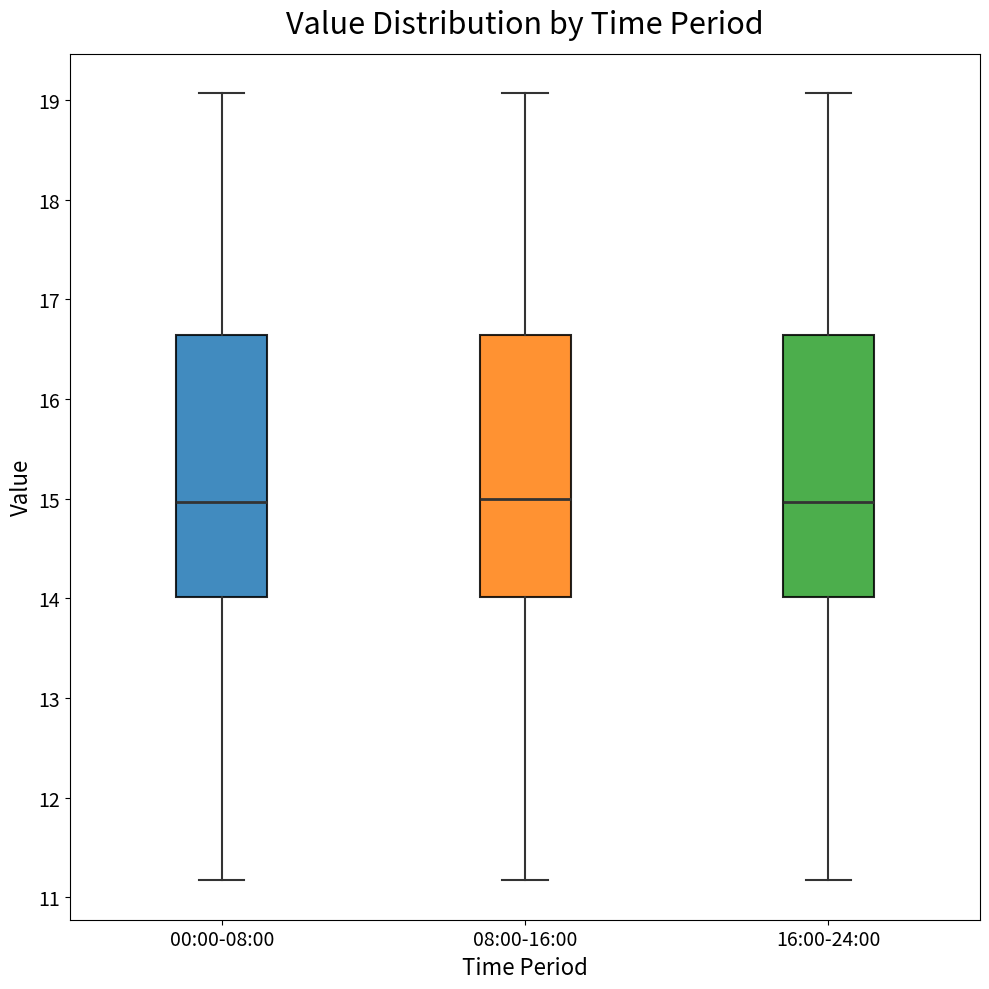

Reading left to right, read every box against the y-axis: the position of its median line, the range the box covers, and the ends of its whiskers. The values are not printed on the chart, so give them approximately, as read against the axis.

00:00-08:00: median 15.0, box 14.0 to 16.6, whiskers 11.2 to 19.1
08:00-16:00: median 15.0, box 14.0 to 16.6, whiskers 11.2 to 19.1
16:00-24:00: median 15.0, box 14.0 to 16.6, whiskers 11.2 to 19.1